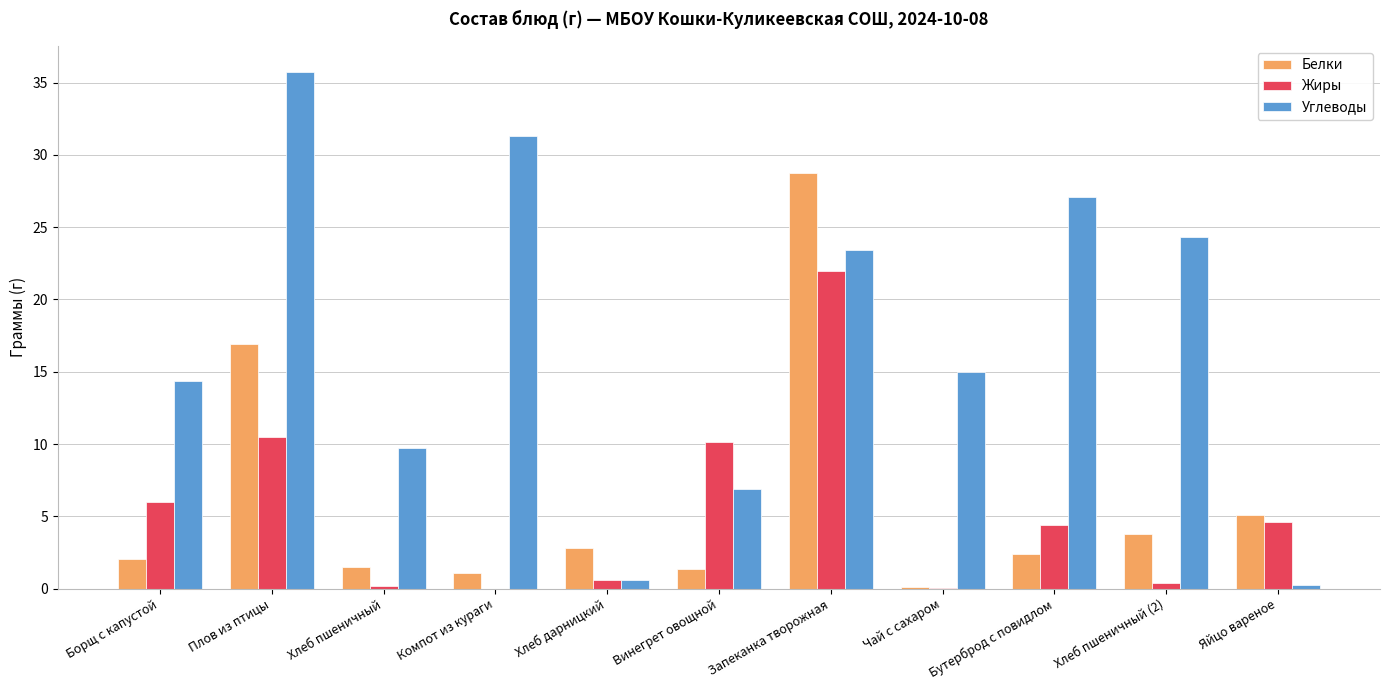

Which label corresponds to the largest value in the chart?

Плов из птицы